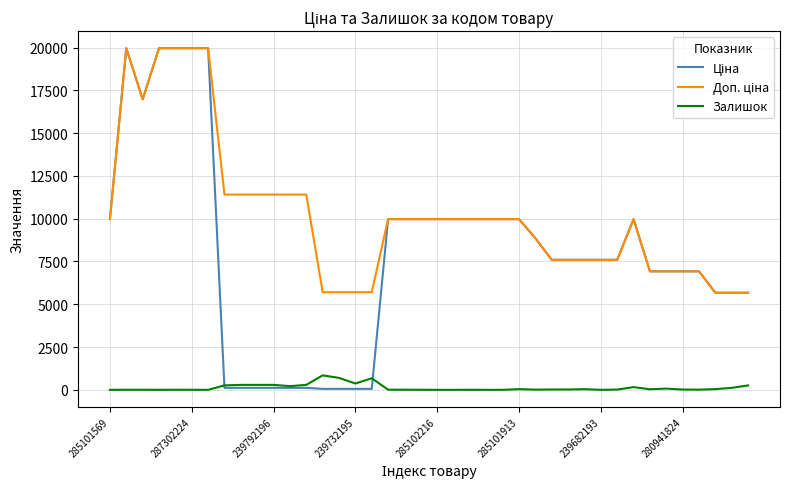

Does the chart display data point markers on the line(s)?

No